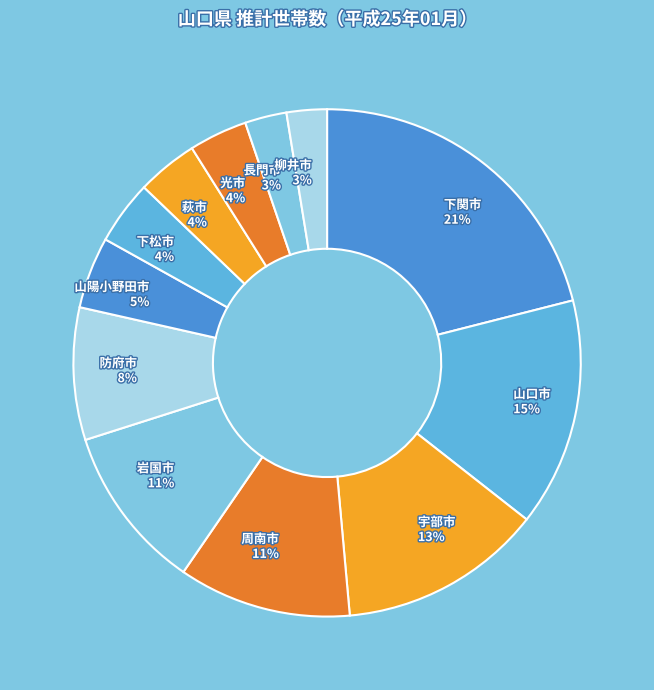

To the nearest percent, what is the difference between the 周南市 and 宇部市 slice percentages?

2%